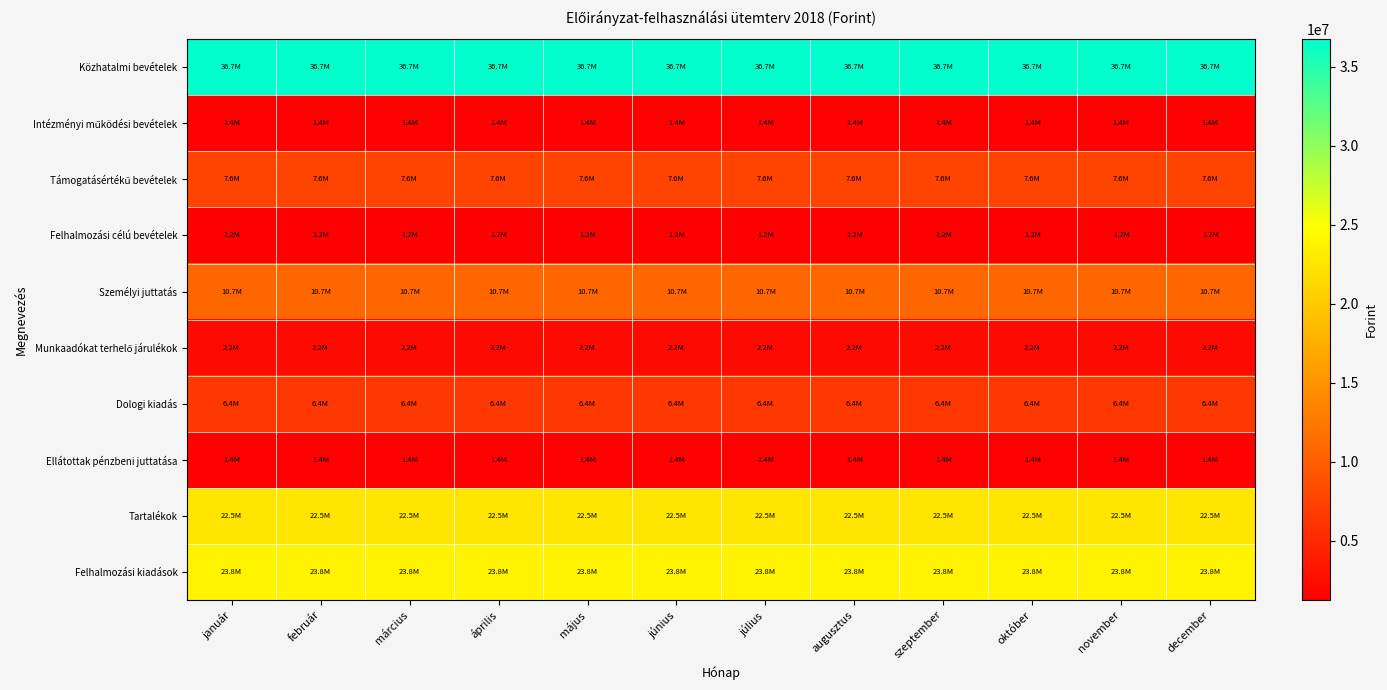

At május, list the series in order from smallest to largest.

Felhalmozási célú bevételek, Ellátottak pénzbeni juttatása, Intézményi működési bevételek, Munkaadókat terhelő járulékok, Dologi kiadás, Támogatásértékű bevételek, Személyi juttatás, Tartalékok, Felhalmozási kiadások, Közhatalmi bevételek